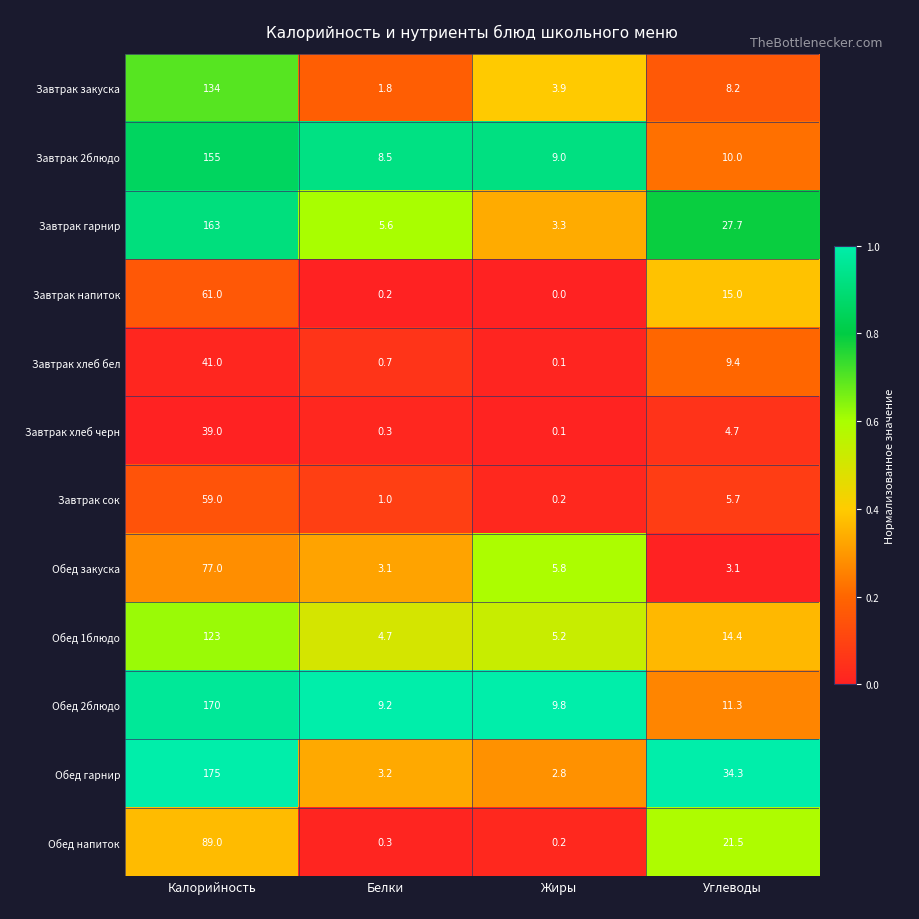

The Завтрак 2блюдо series shows 155.0 at Калорийность. True or false?

True